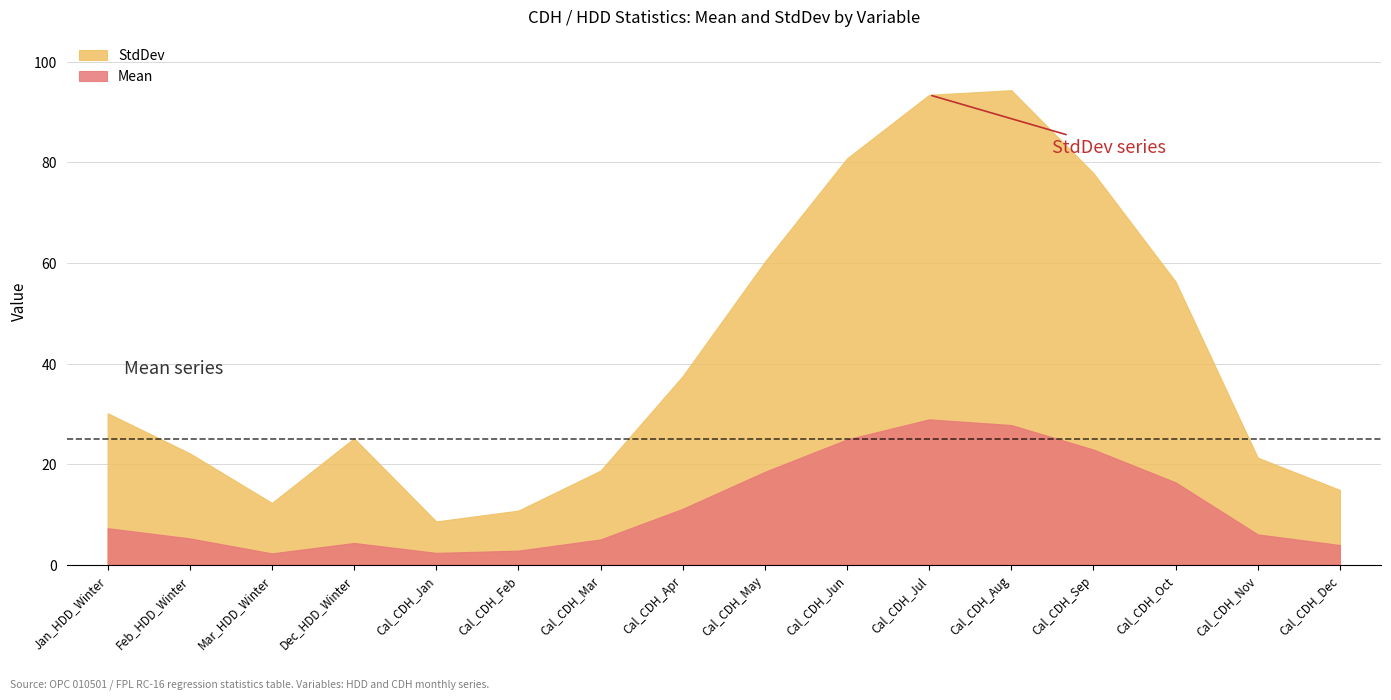

How many values in the Mean series are below 7?

8